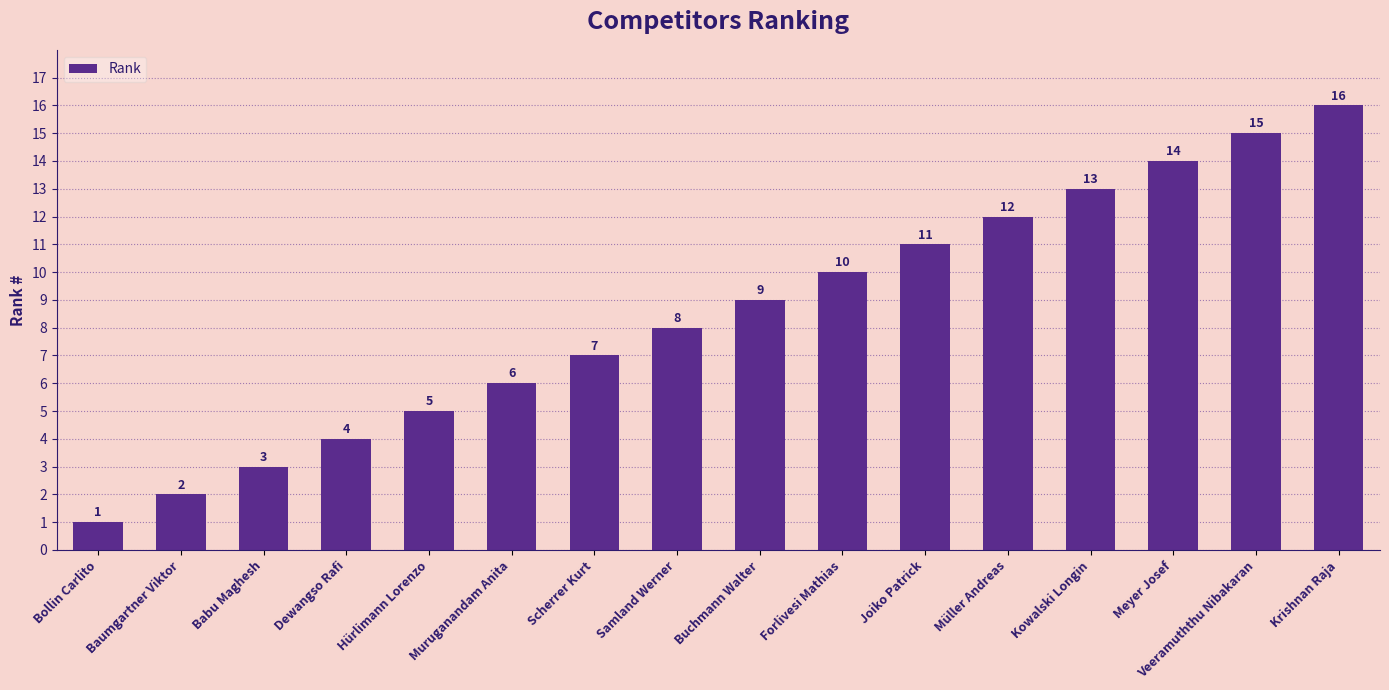

The value at Müller Andreas is 12. True or false?

True